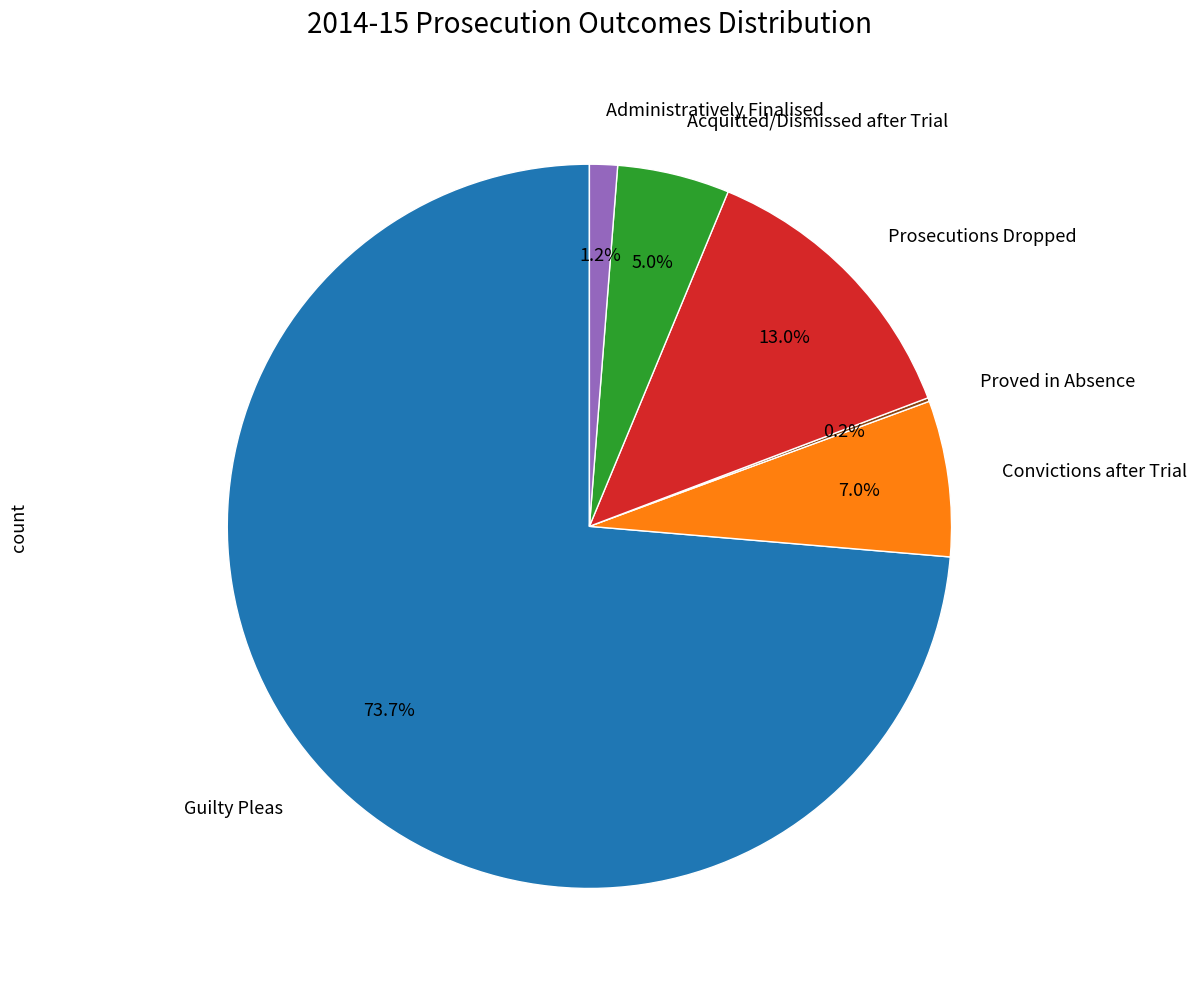

Is there any slice that represents more than half of the pie?

Yes